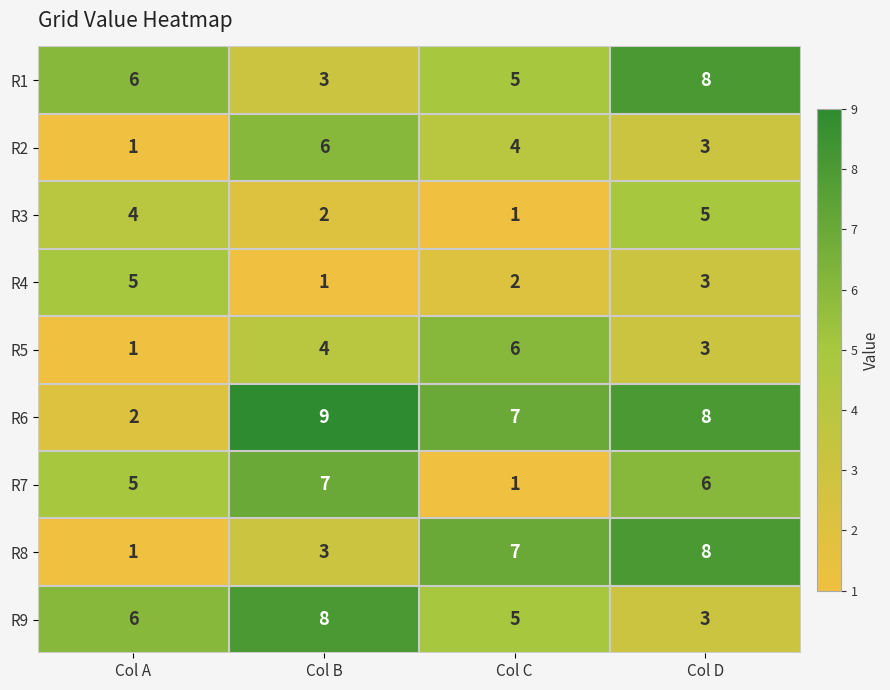

Rank the categories by R1 value from lowest to highest.

Col B, Col C, Col A, Col D